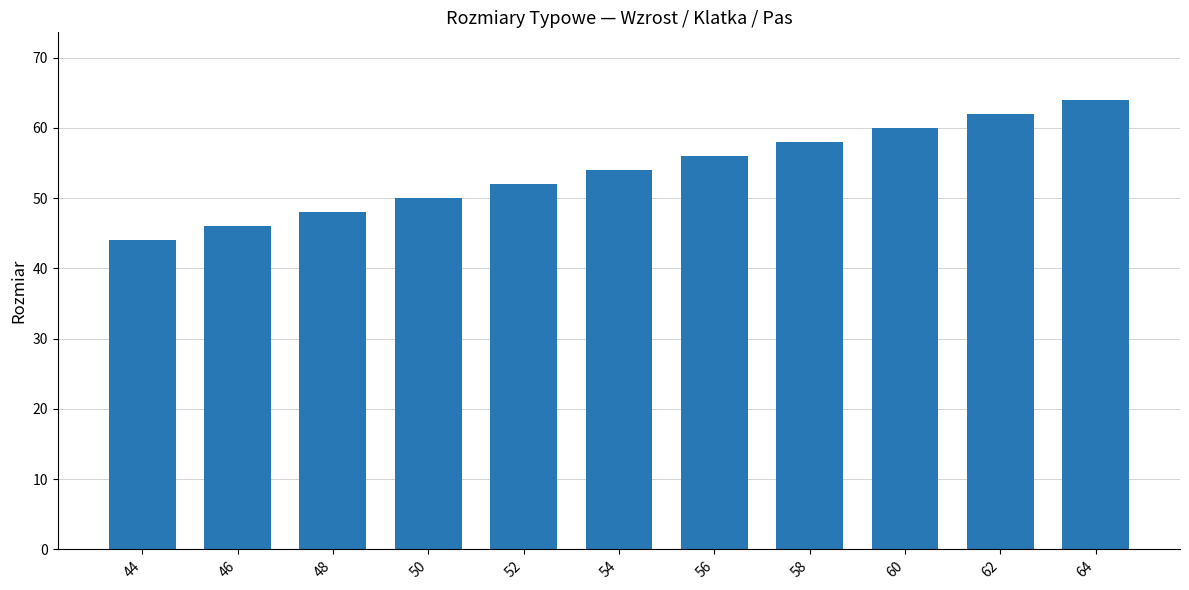

What is the average value?

54